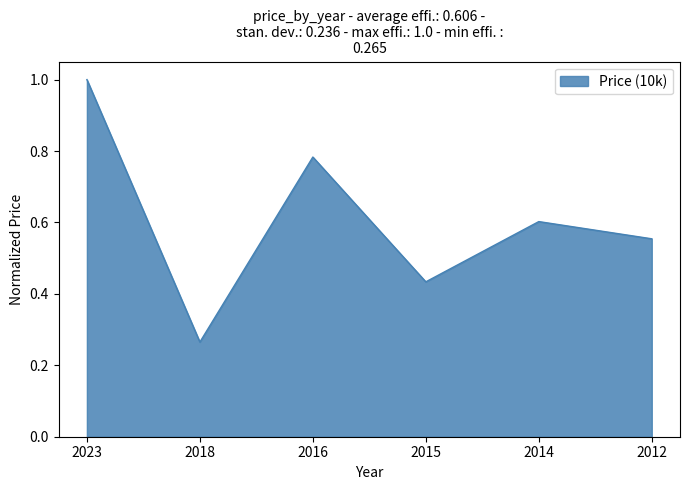

What is the sum of the values at 2018 and 2014?

0.9